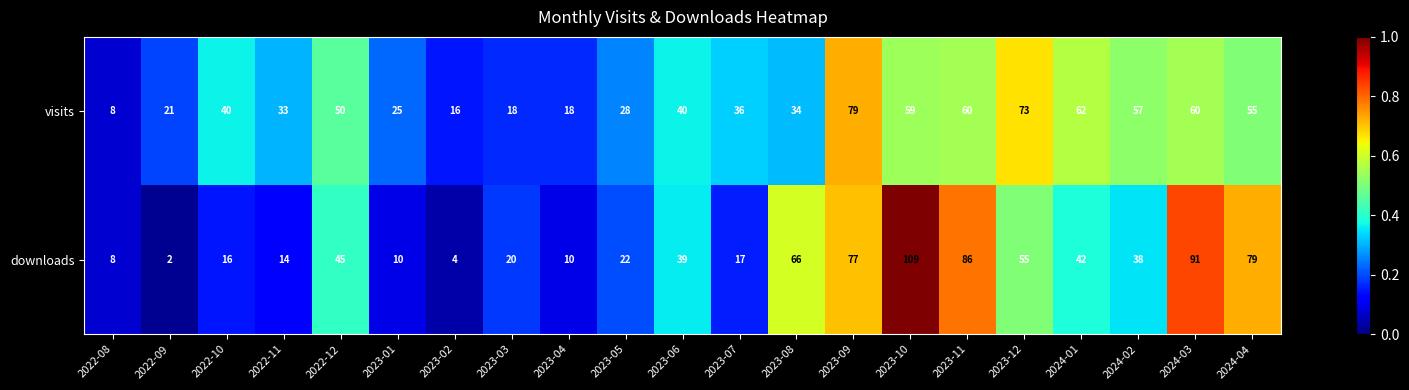

Which series has the widest spread of values?

downloads